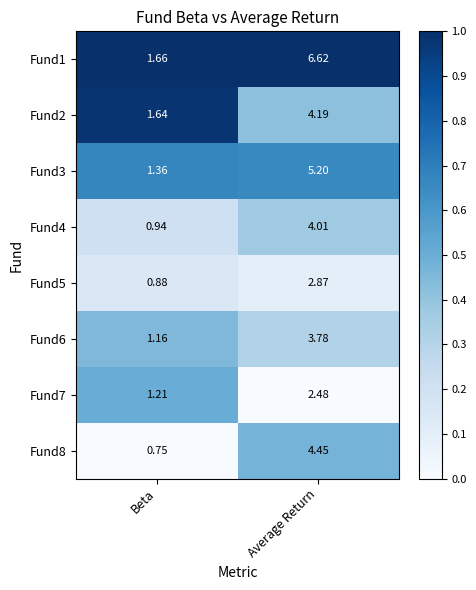

Count the number of categories in the chart.

2